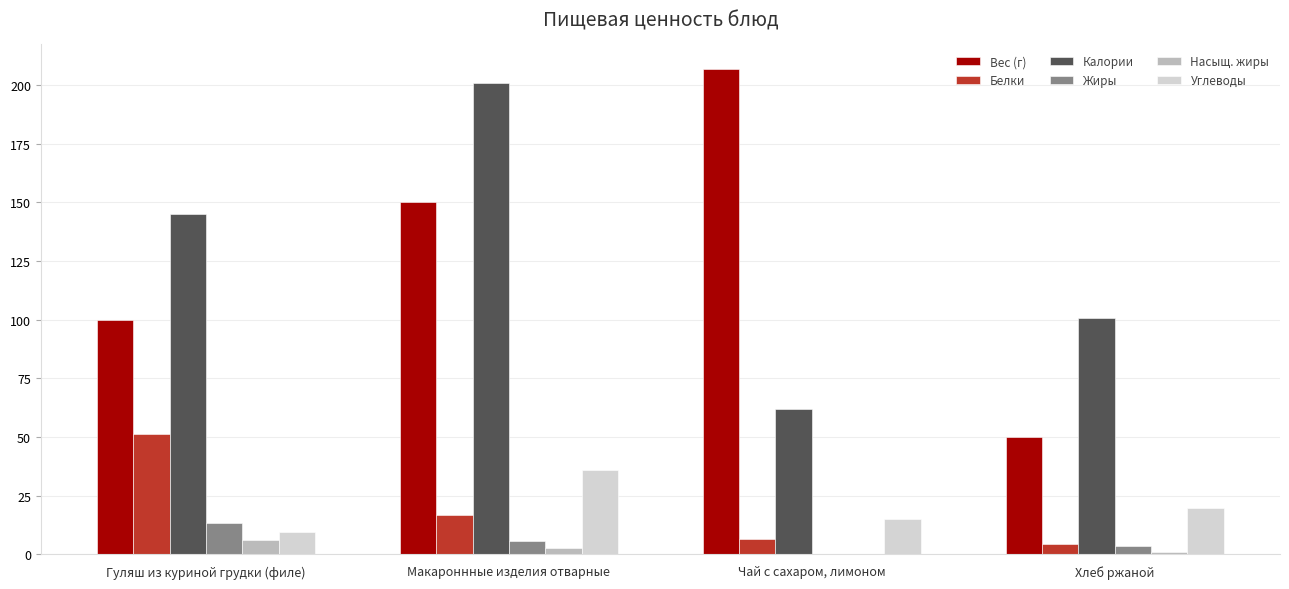

The Белки series shows 6.7 at Чай с сахаром, лимоном. True or false?

True